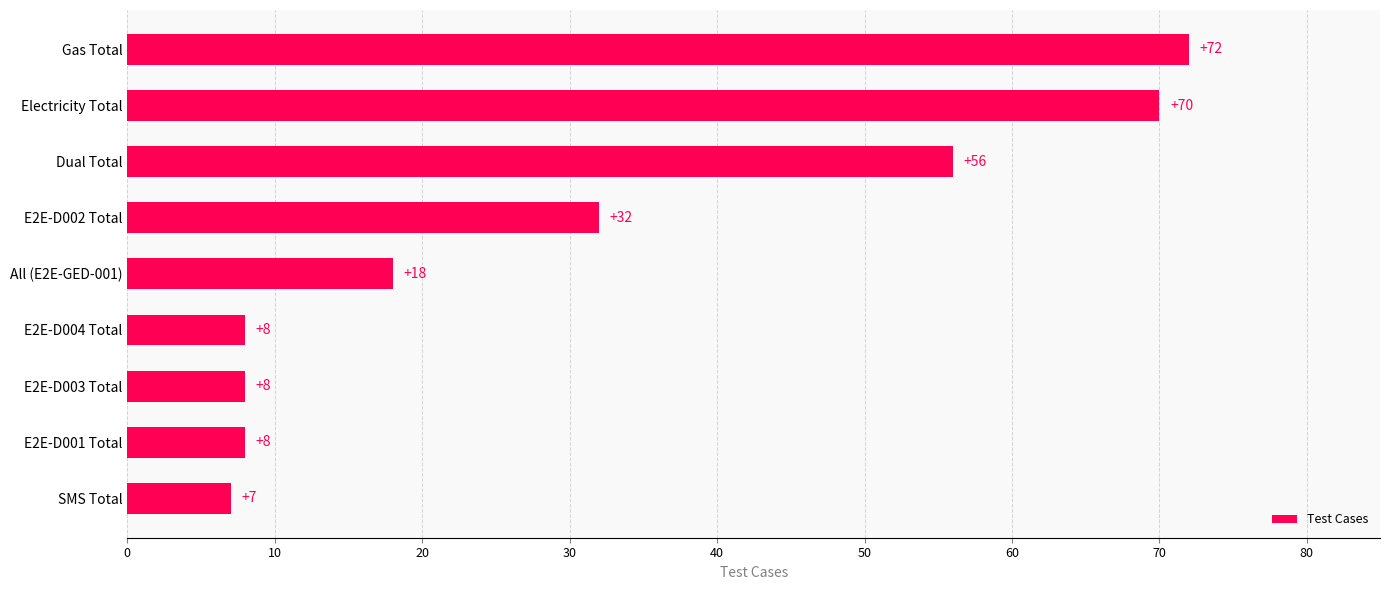

Which label corresponds to the smallest value in the chart?

SMS Total